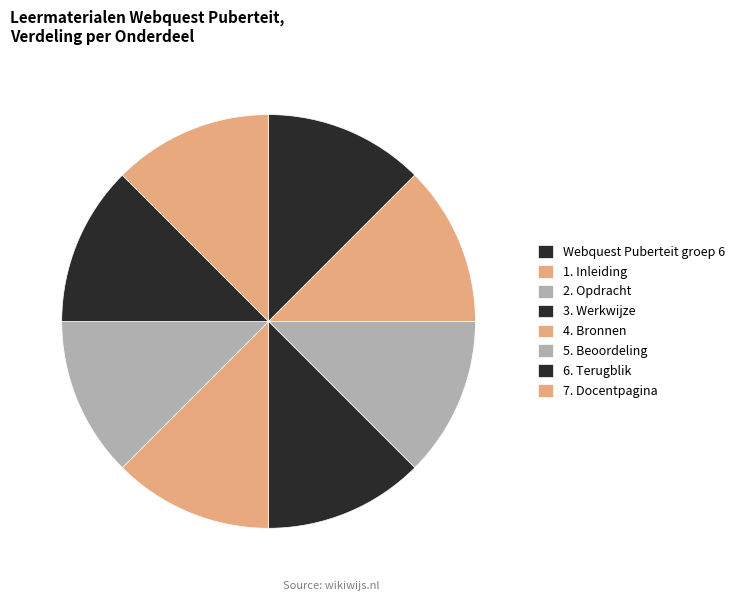

What is the total percentage of Webquest Puberteit groep 6 and 2. Opdracht?

25.0%